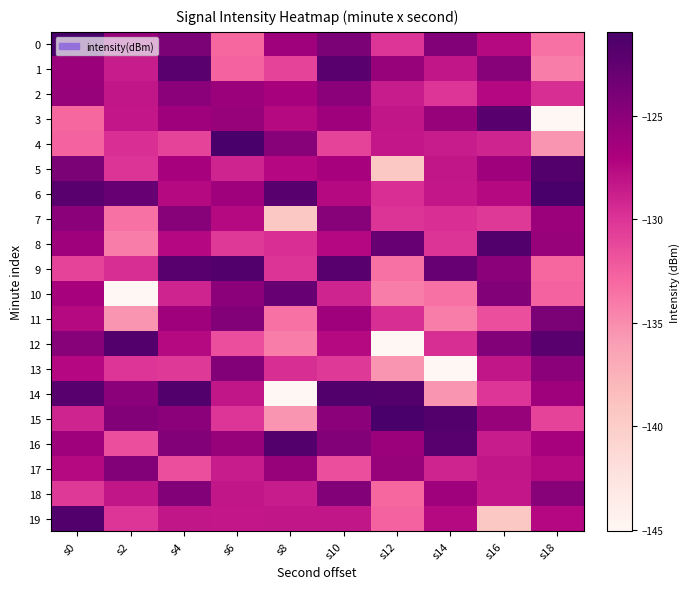

List the series in order of their peak value, lowest first.

2, 7, 13, 17, 18, 11, 10, 1, 3, 5, 12, 16, 8, 9, 14, 19, 0, 4, 6, 15